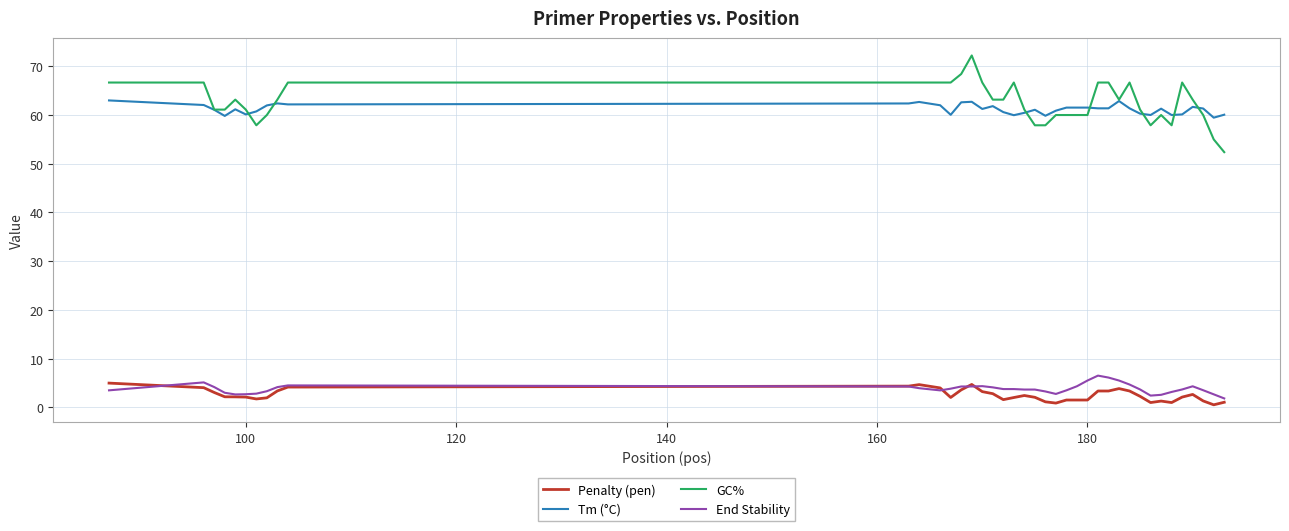

What is the minimum value for End Stability?

1.9